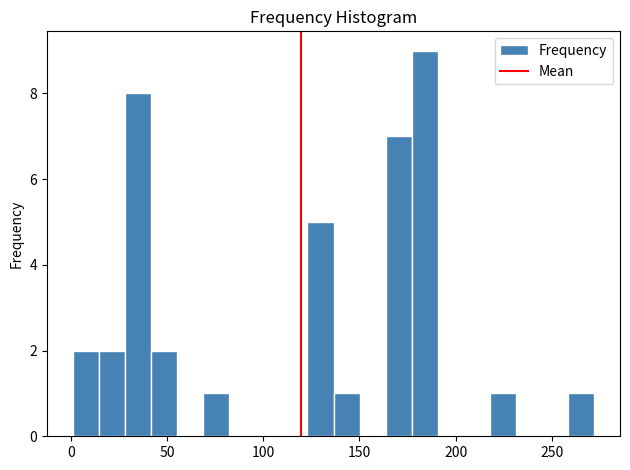

Around what value on the x-axis is the tallest bar? Give the approximate position of its centre, as read against the axis.

185